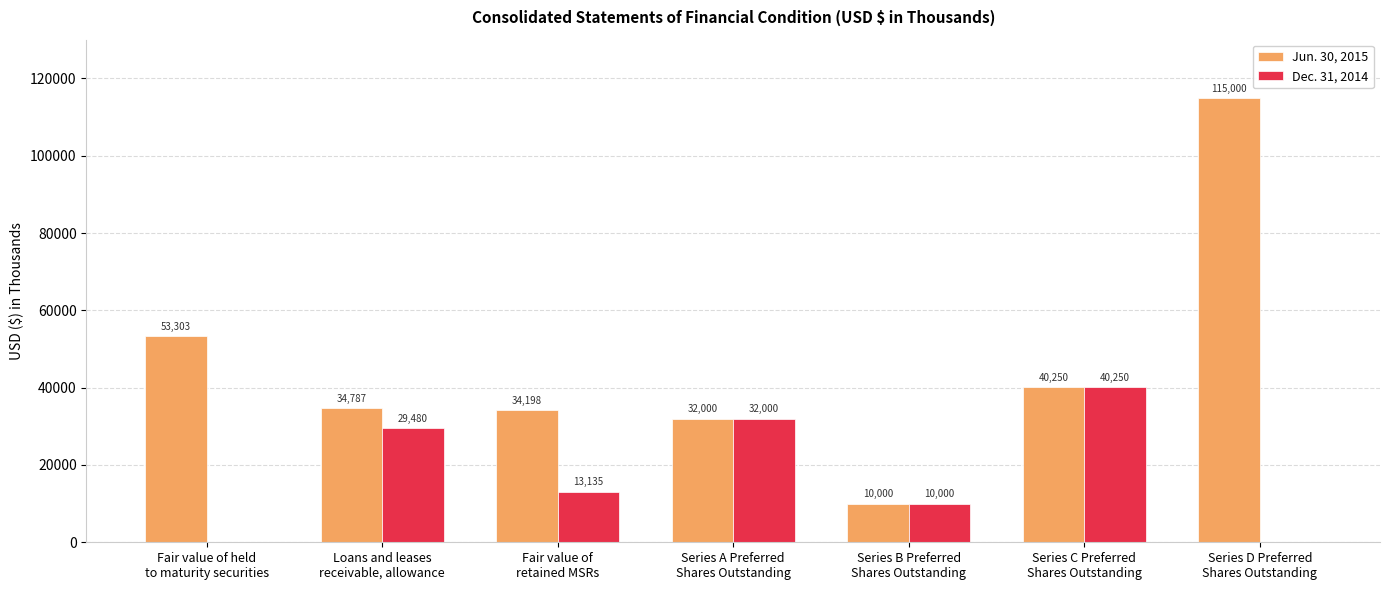

How many groups of bars are there?

7